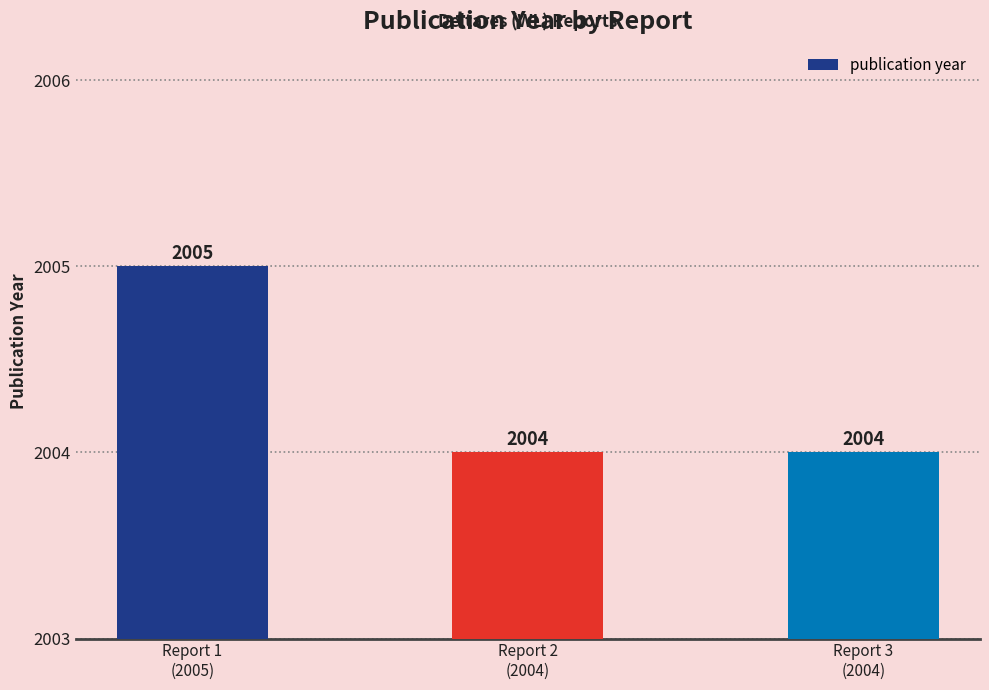

The chart shows a value of 2004 at Report 2
(2004). True or false?

True